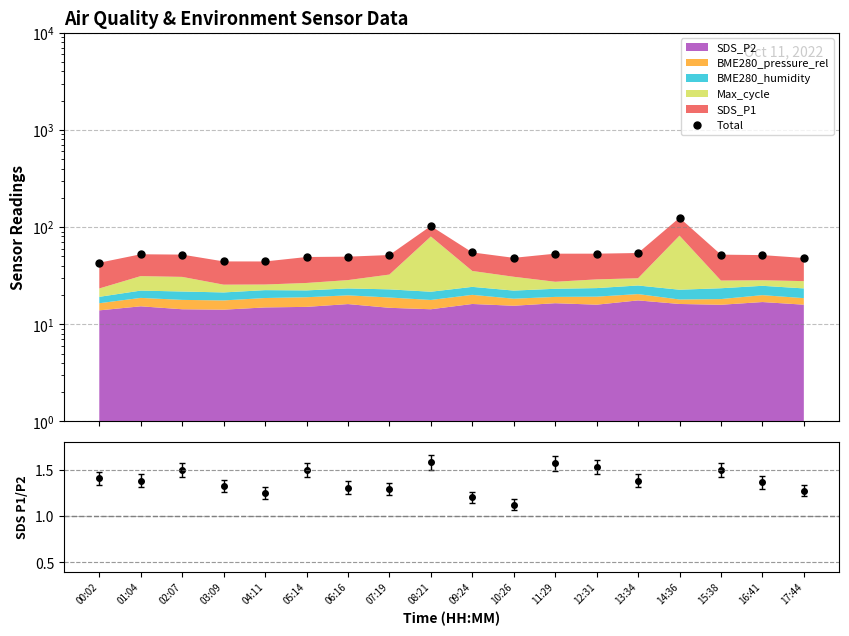

At how many categories does at least one series exceed 106?

1